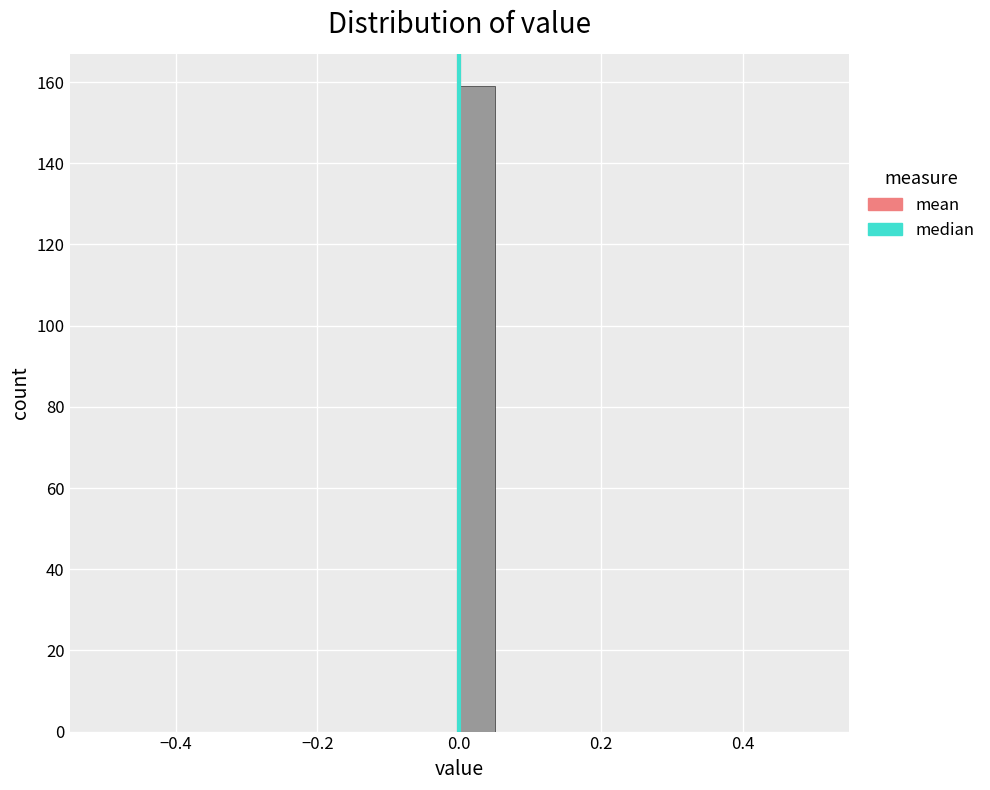

Around what value on the x-axis is the tallest bar? Give the approximate position of its centre, as read against the axis.

0.02